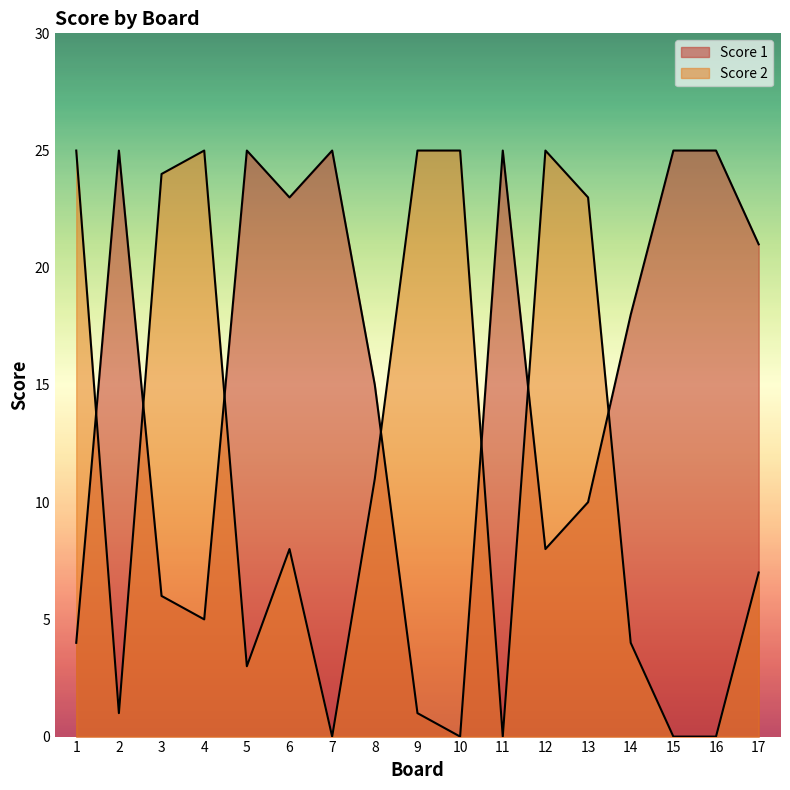

Rank the series at 14 from highest to lowest value.

Score 1, Score 2